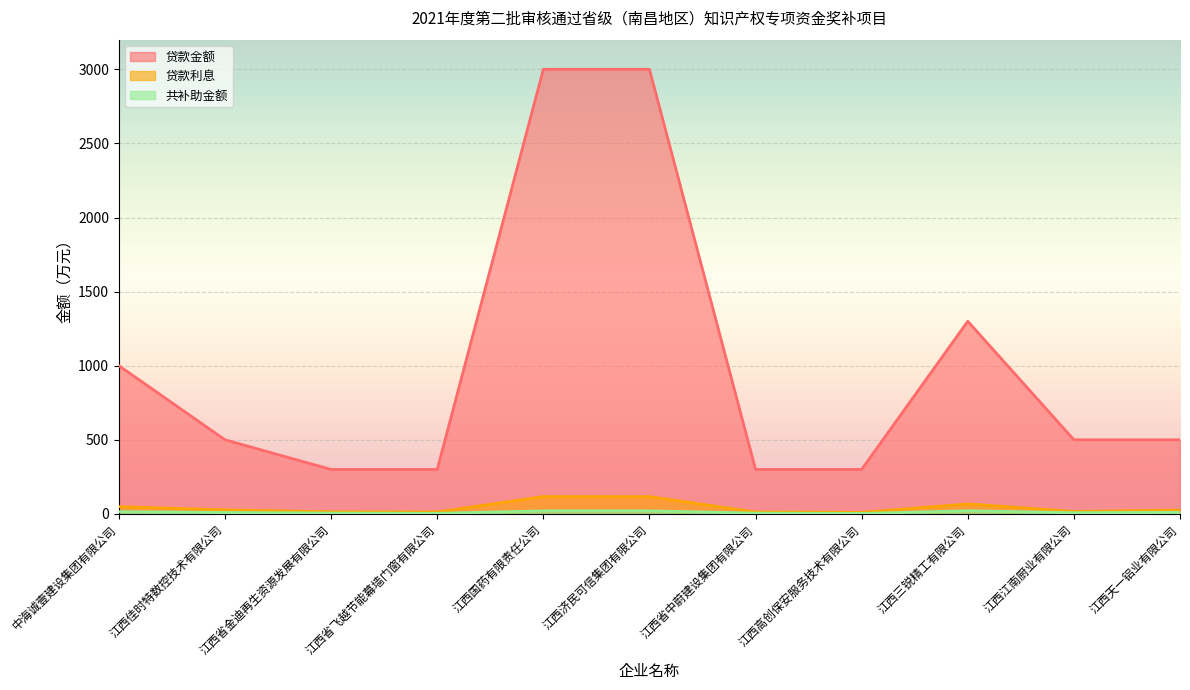

True or false: 共补助金额 and 贷款金额 cross at least once.

False